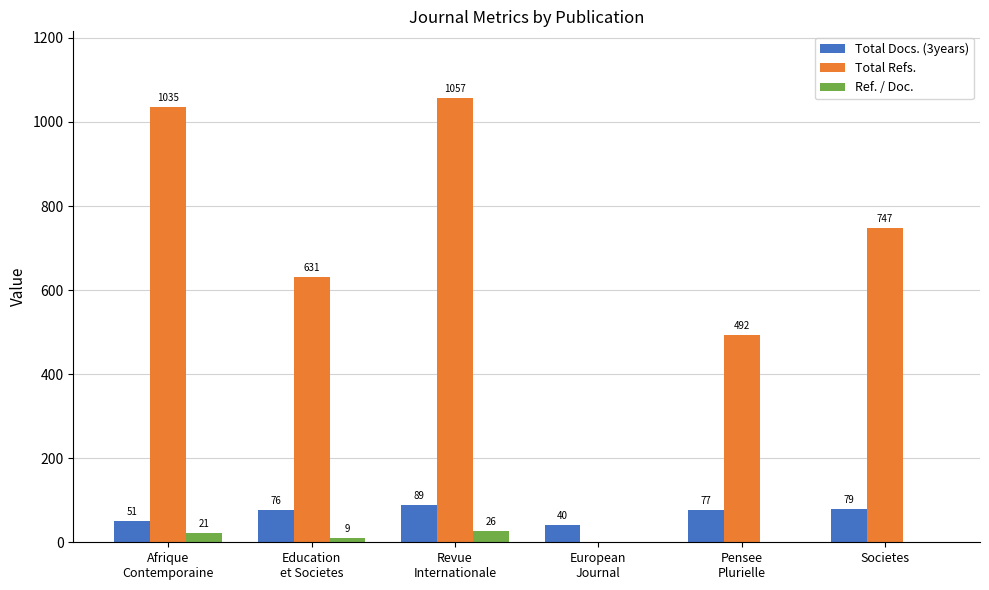

Are the bars grouped side by side (vs. stacked)?

Yes